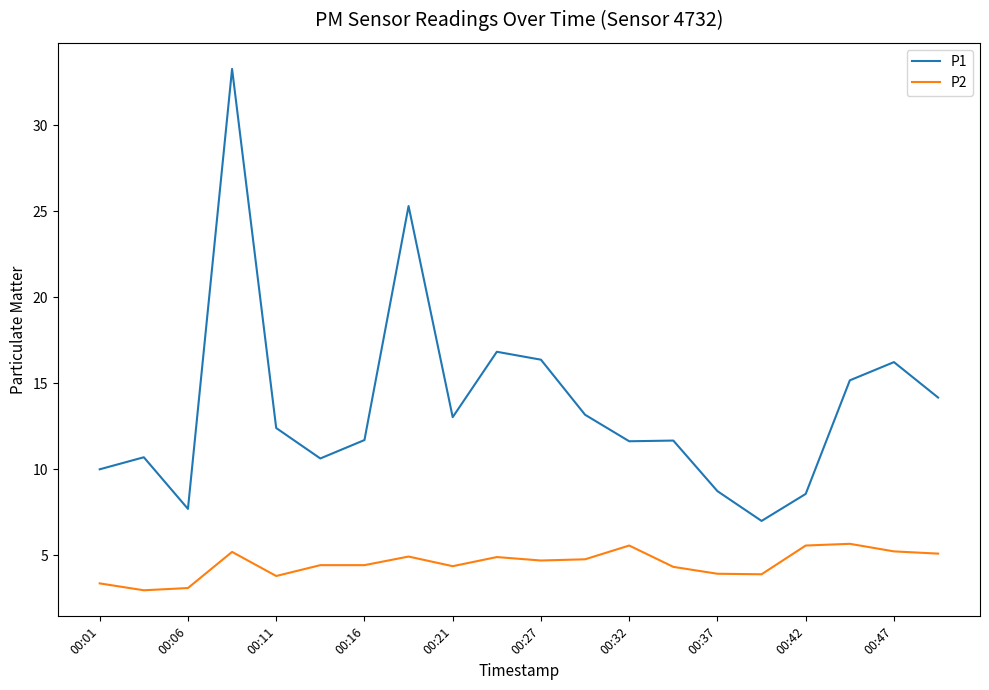

What is the difference between the second highest and minimum values in the P2 series?

2.6